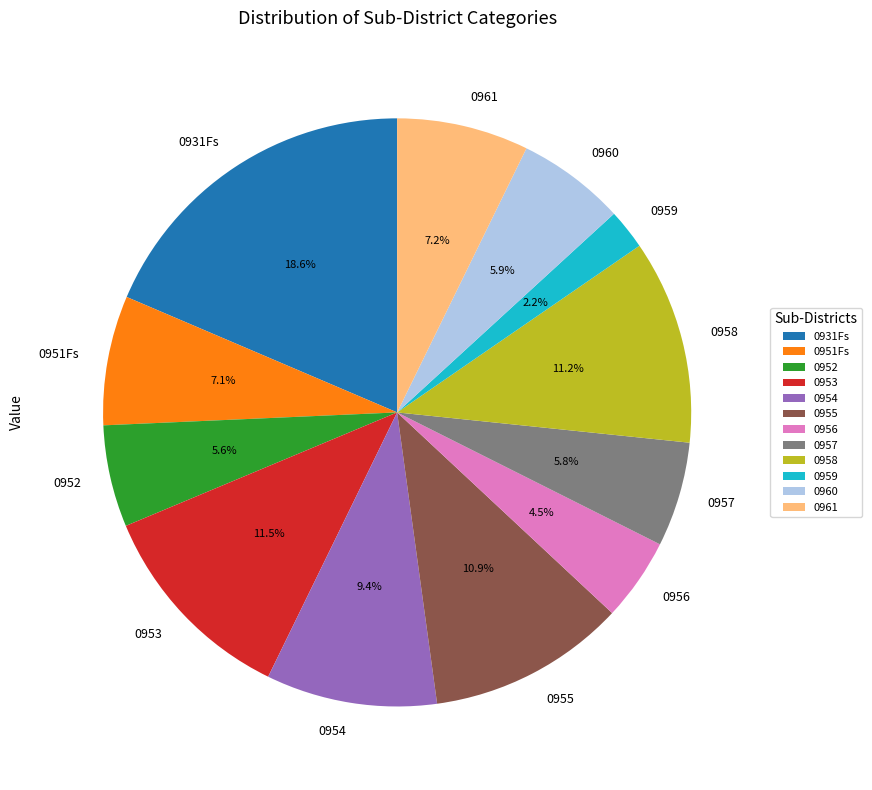

What is the smallest slice in the pie chart?

0959